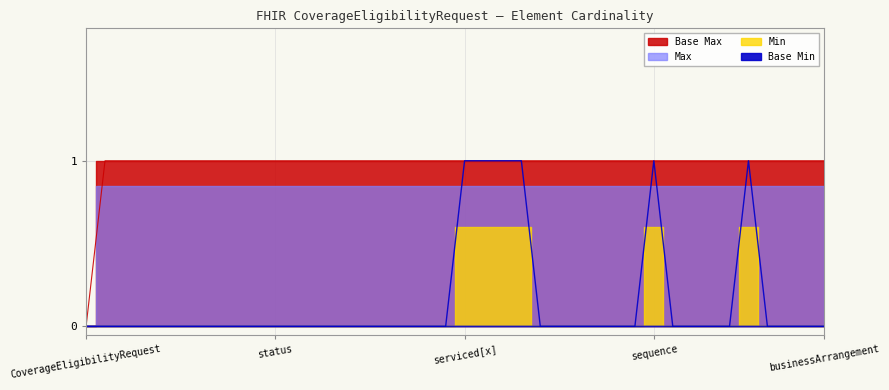

Which label corresponds to the smallest value in the chart?

CoverageEligibilityRequest